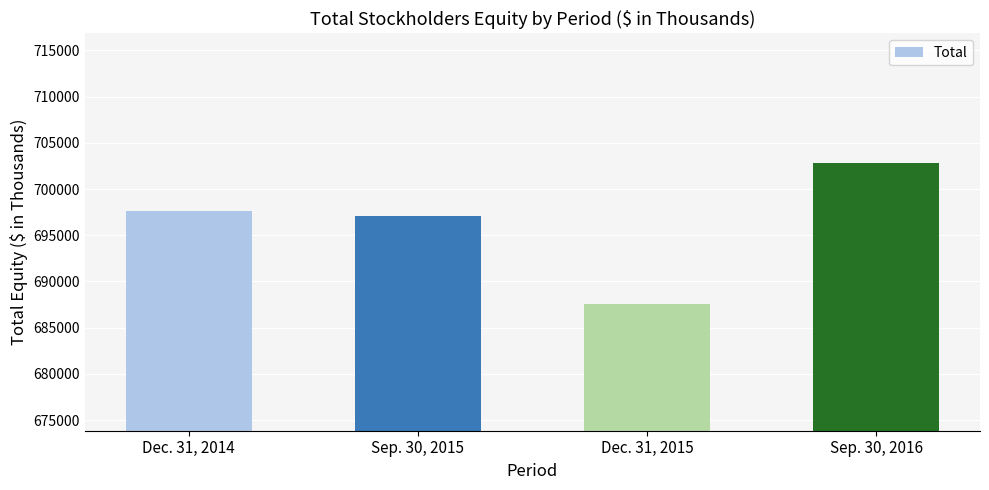

How many data points are less than 697659?

2